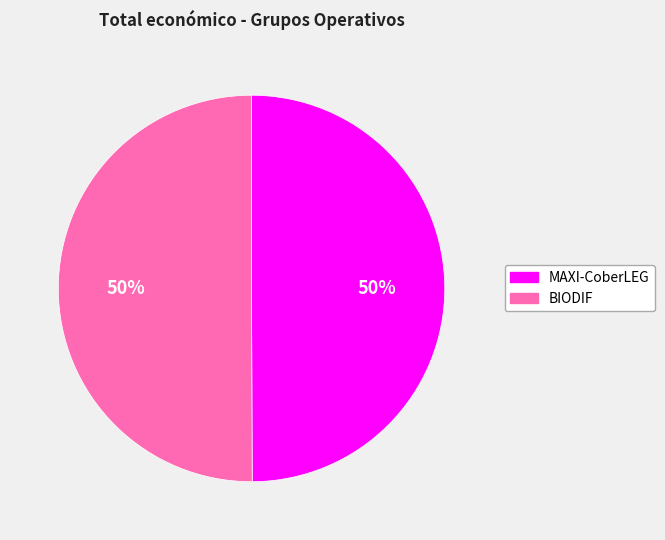

Do MAXI-CoberLEG and BIODIF together represent more than half of the pie?

Yes